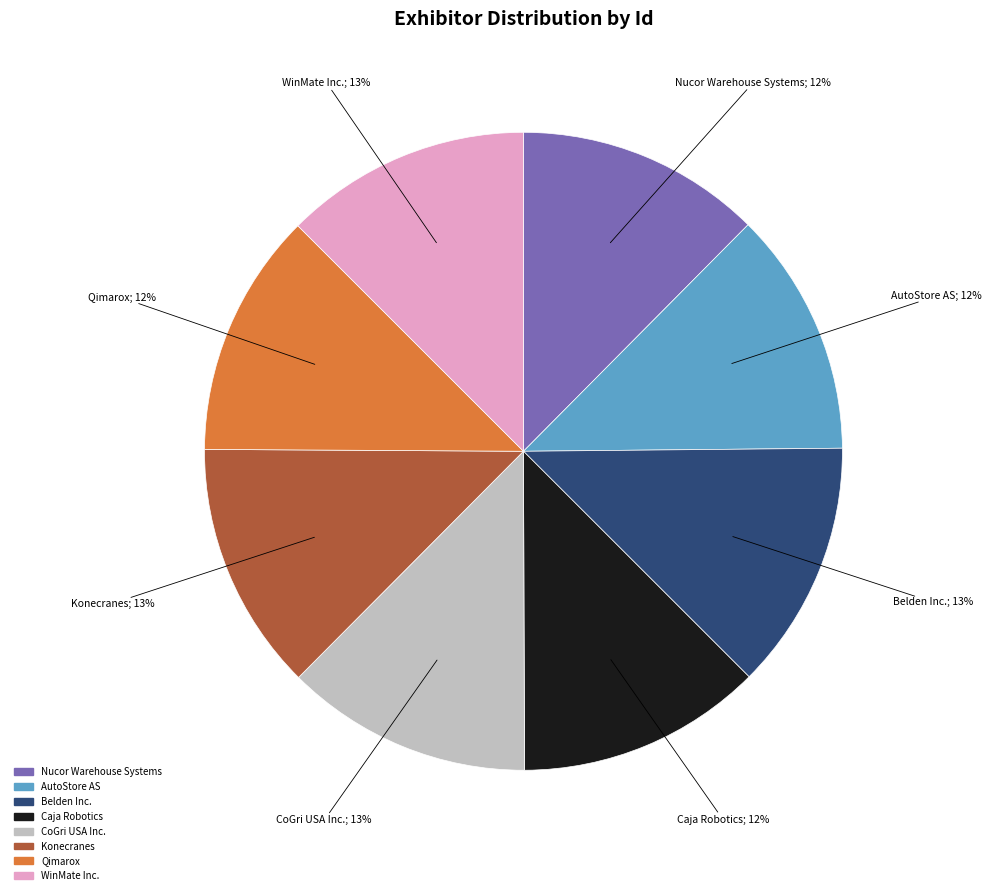

Is the sum of WinMate Inc. and Qimarox greater than half?

No